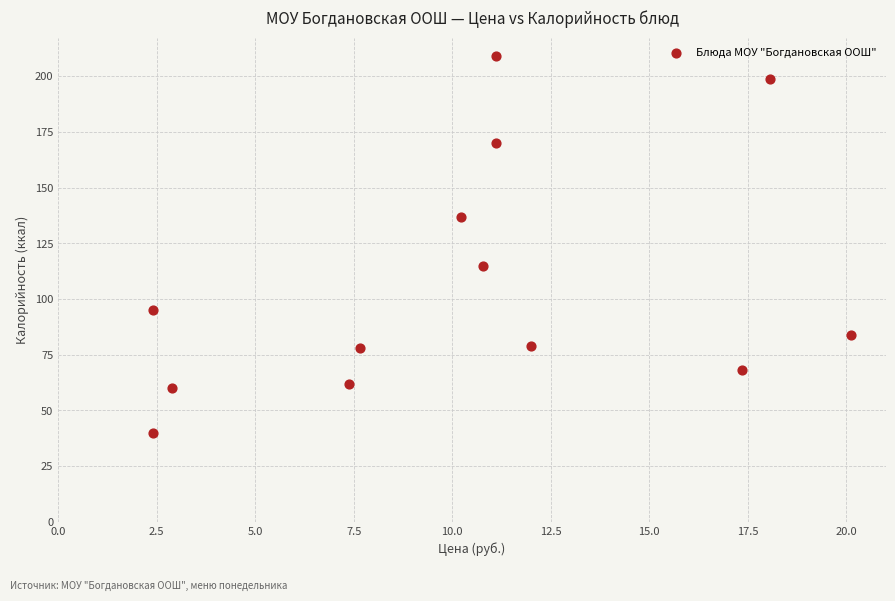

What Y value in the scatter plot is closest to 124?

115